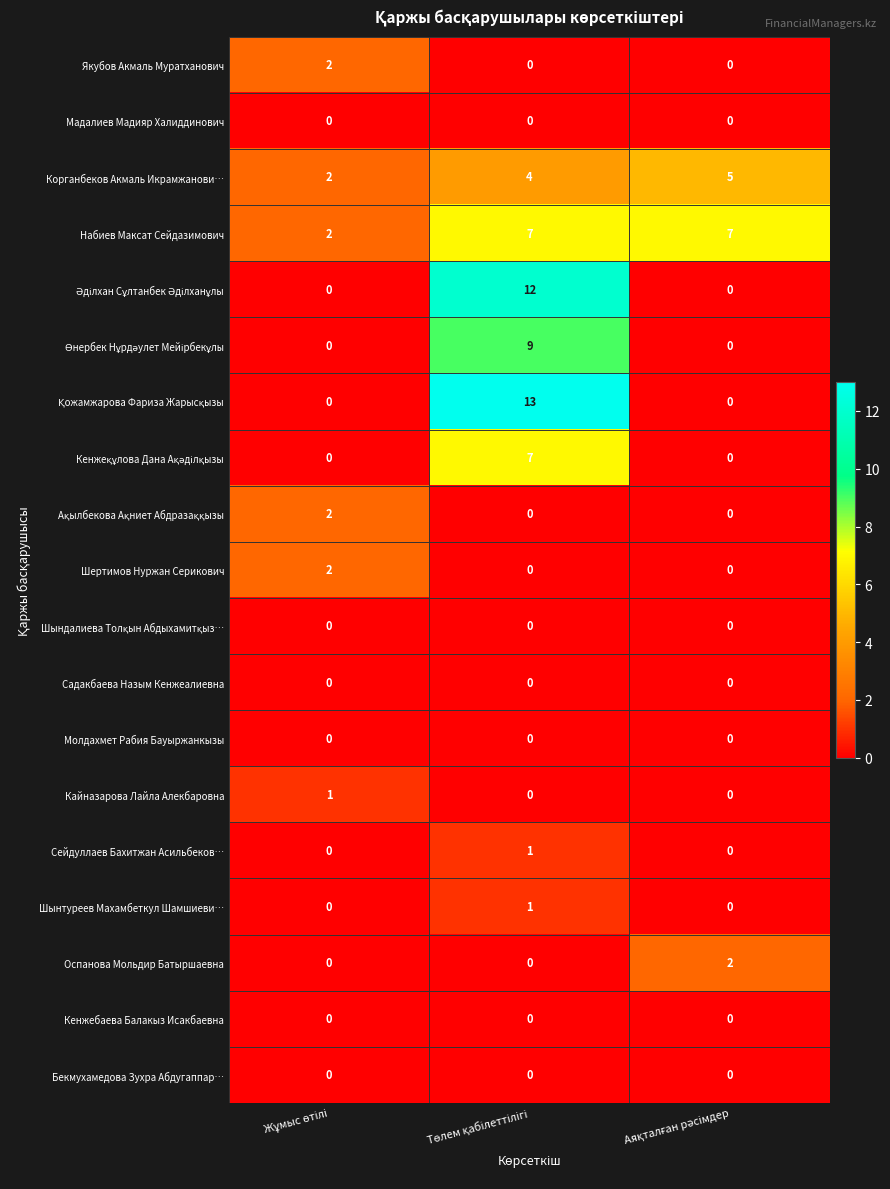

Which series has the largest total across all categories?

Набиев Максат Сейдазимович